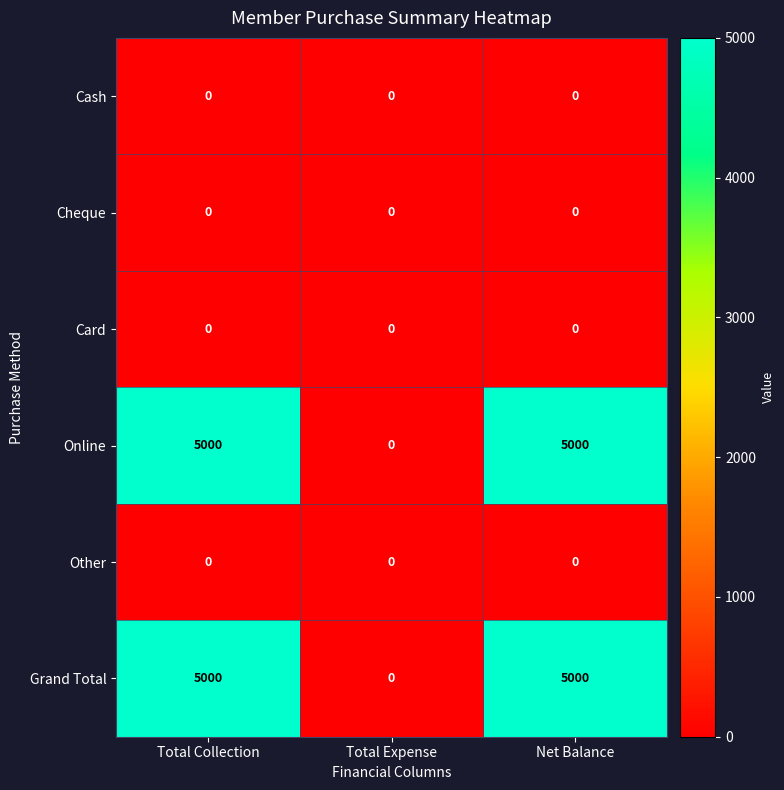

The value of Grand Total at Net Balance is 6509. True or false?

False